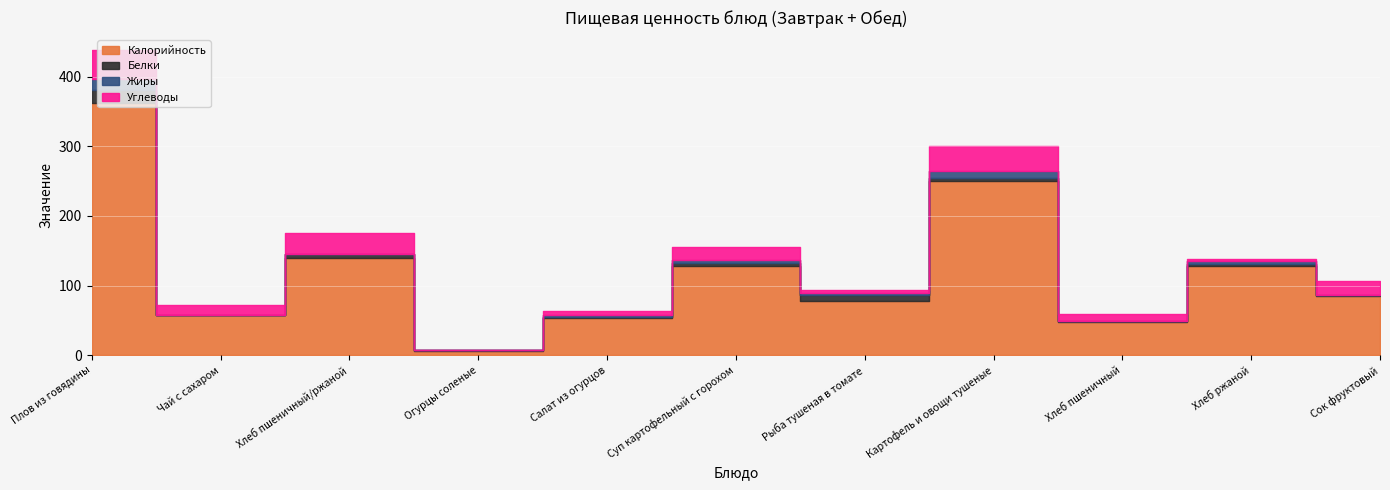

How many lines are shown in the chart?

4